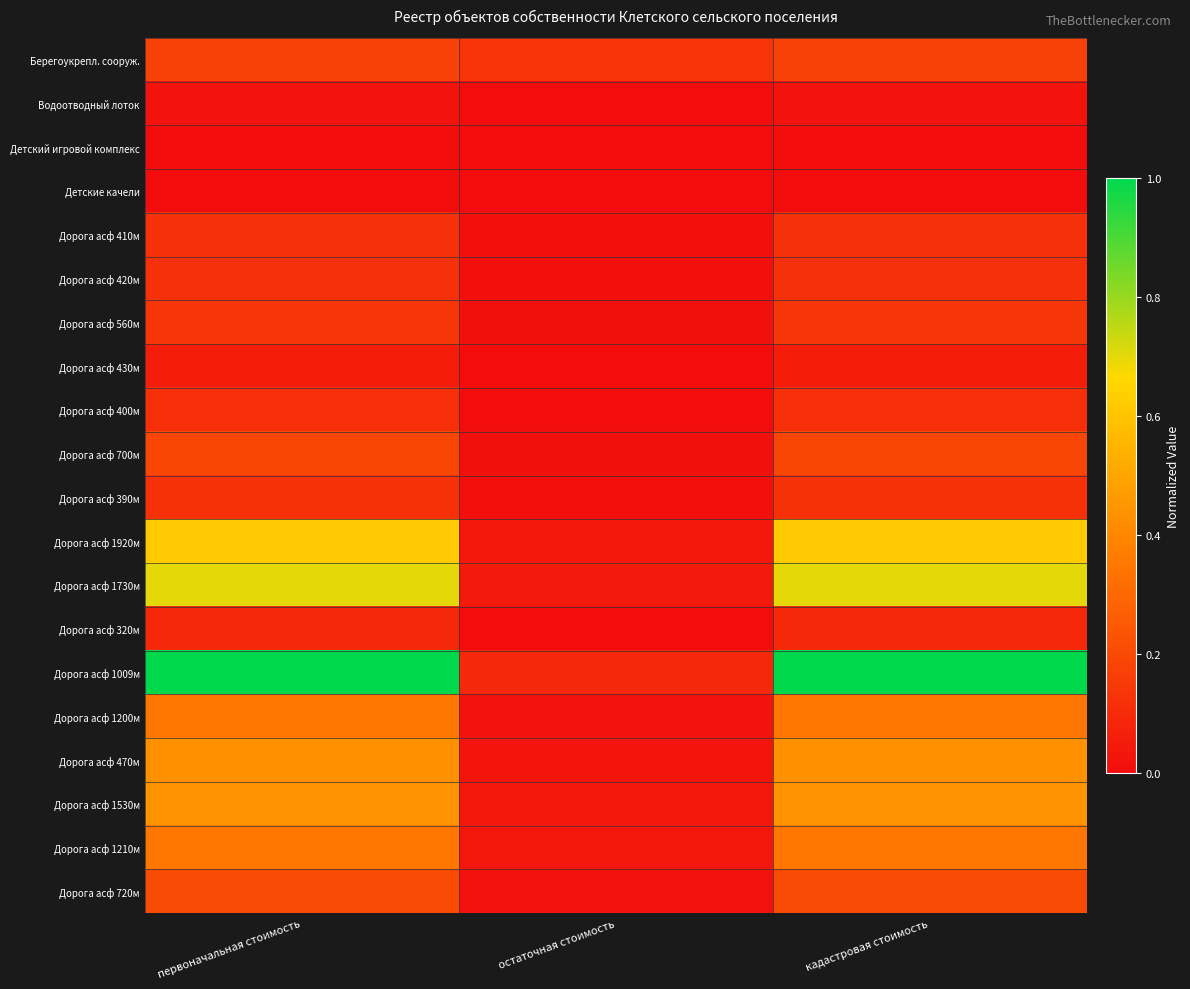

Reading right to left, list all the values displayed in this chart.

Берегоукрепл. сооруж.: кадастровая стоимость=0.2	остаточная стоимость=0.1	первоначальная стоимость=0.2
Водоотводный лоток: кадастровая стоимость=0.0	остаточная стоимость=0.0	первоначальная стоимость=0.0
Детский игровой комплекс: кадастровая стоимость=0.0	остаточная стоимость=0.0	первоначальная стоимость=0.0
Детские качели: кадастровая стоимость=0.0	остаточная стоимость=0.0	первоначальная стоимость=0.0
Дорога асф 410м: кадастровая стоимость=0.1	остаточная стоимость=0.0	первоначальная стоимость=0.1
Дорога асф 420м: кадастровая стоимость=0.1	остаточная стоимость=0.0	первоначальная стоимость=0.1
Дорога асф 560м: кадастровая стоимость=0.1	остаточная стоимость=0.0	первоначальная стоимость=0.1
Дорога асф 430м: кадастровая стоимость=0.1	остаточная стоимость=0.0	первоначальная стоимость=0.1
Дорога асф 400м: кадастровая стоимость=0.1	остаточная стоимость=0.0	первоначальная стоимость=0.1
Дорога асф 700м: кадастровая стоимость=0.2	остаточная стоимость=0.0	первоначальная стоимость=0.2
Дорога асф 390м: кадастровая стоимость=0.1	остаточная стоимость=0.0	первоначальная стоимость=0.1
Дорога асф 1920м: кадастровая стоимость=0.6	остаточная стоимость=0.0	первоначальная стоимость=0.6
Дорога асф 1730м: кадастровая стоимость=0.7	остаточная стоимость=0.0	первоначальная стоимость=0.7
Дорога асф 320м: кадастровая стоимость=0.1	остаточная стоимость=0.0	первоначальная стоимость=0.1
Дорога асф 1009м: кадастровая стоимость=1.0	остаточная стоимость=0.1	первоначальная стоимость=1.0
Дорога асф 1200м: кадастровая стоимость=0.3	остаточная стоимость=0.0	первоначальная стоимость=0.3
Дорога асф 470м: кадастровая стоимость=0.4	остаточная стоимость=0.0	первоначальная стоимость=0.4
Дорога асф 1530м: кадастровая стоимость=0.4	остаточная стоимость=0.0	первоначальная стоимость=0.4
Дорога асф 1210м: кадастровая стоимость=0.3	остаточная стоимость=0.0	первоначальная стоимость=0.3
Дорога асф 720м: кадастровая стоимость=0.2	остаточная стоимость=0.0	первоначальная стоимость=0.2